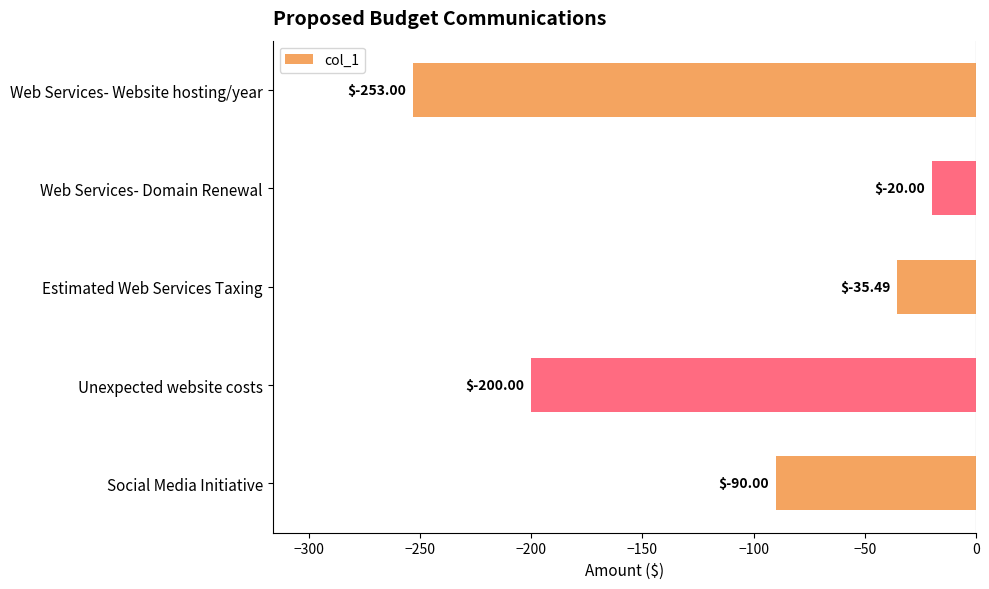

True or false: the data shows -7.6 at Web Services- Domain Renewal.

False